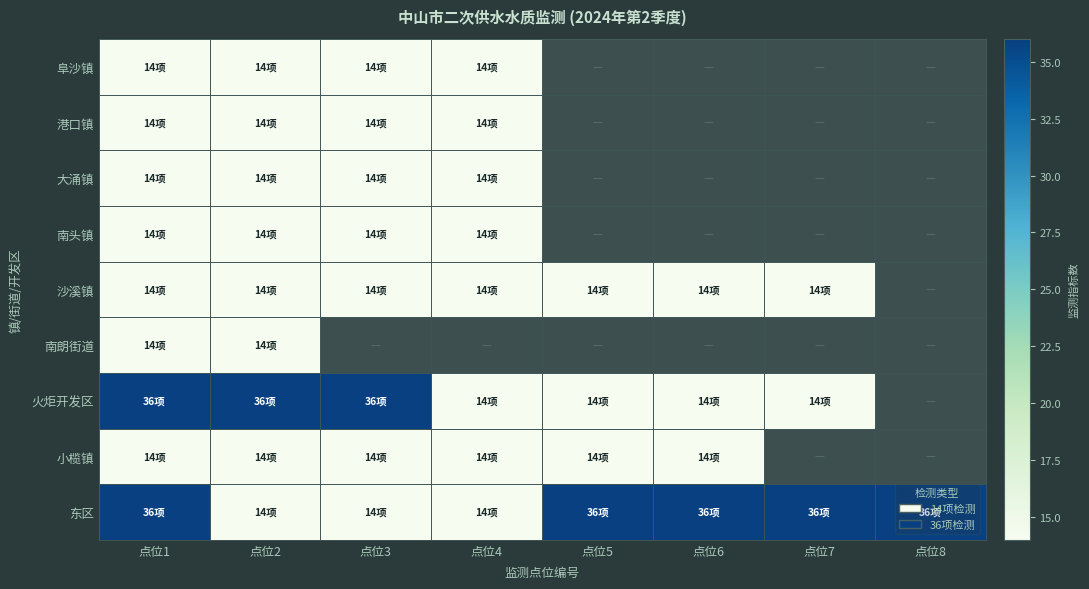

Is it true that 南朗街道 equals 19.5 at 点位1?

False